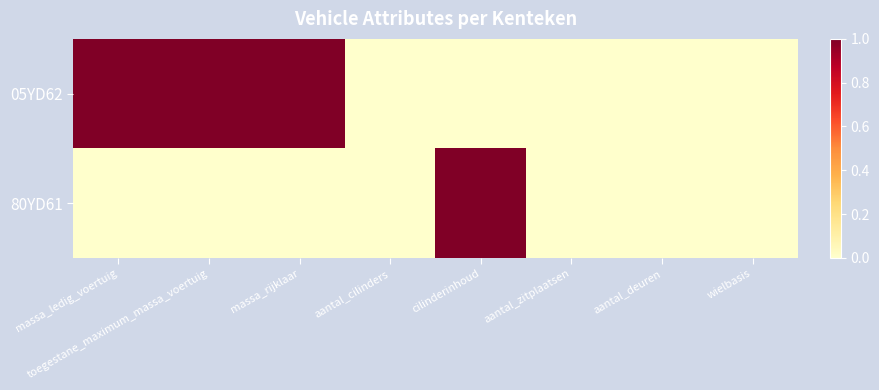

List the series in order of their overall mean, highest first.

05YD62, 80YD61